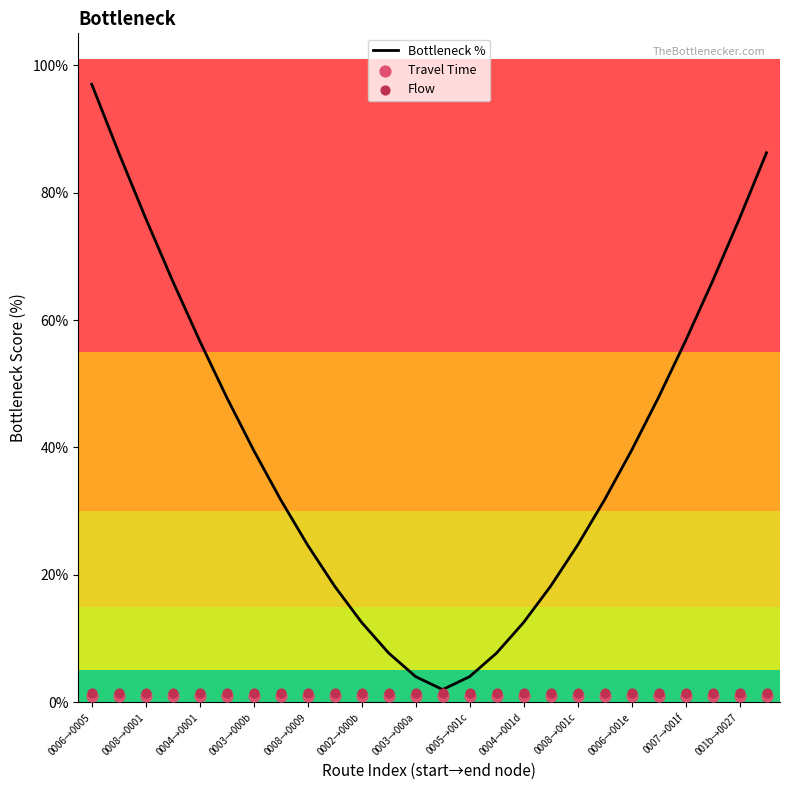

Which series contains the highest Y value?

Bottleneck %